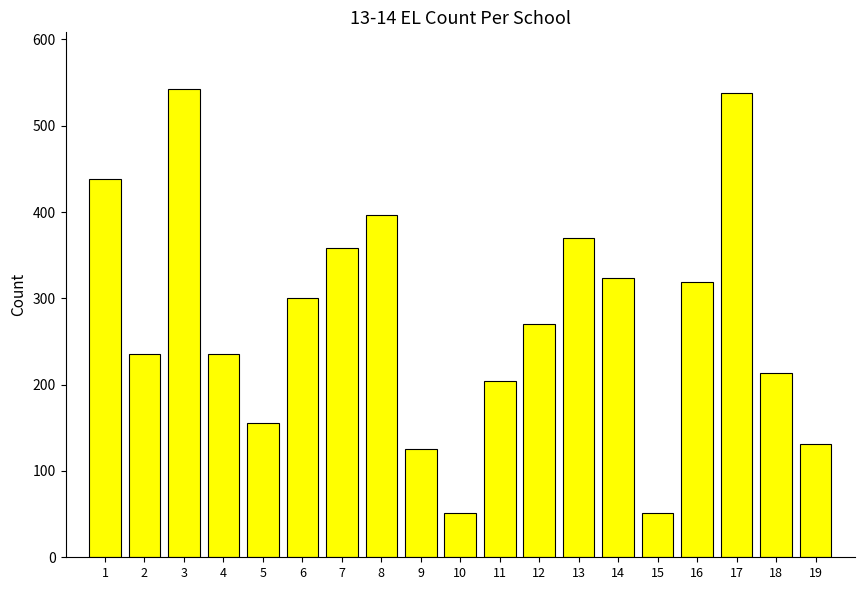

The value at 17 is 538. True or false?

True